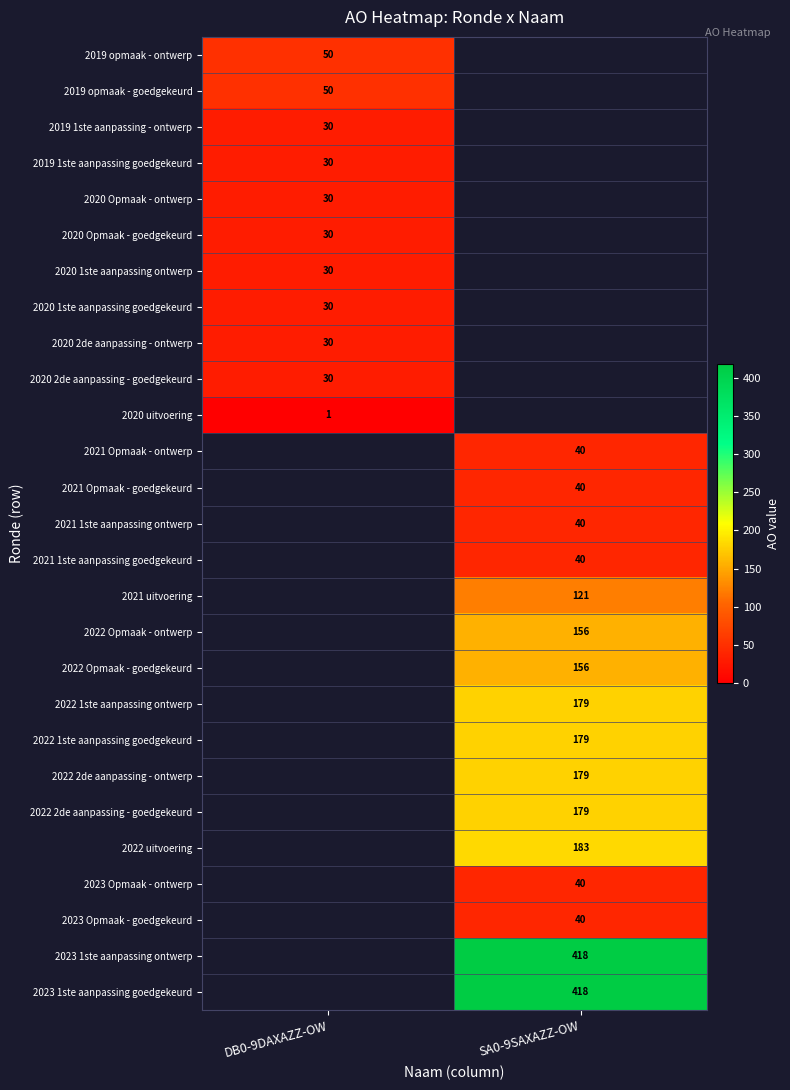

At how many categories does at least one series exceed 239?

1